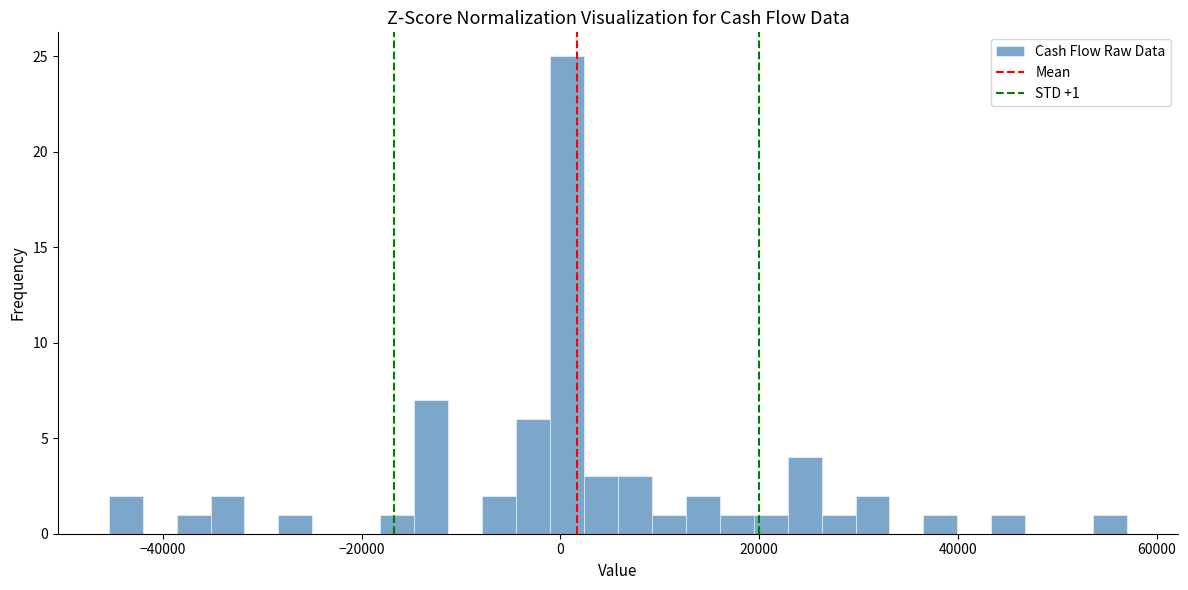

Around what value on the x-axis is the tallest bar? Give the approximate position of its centre, as read against the axis.

0